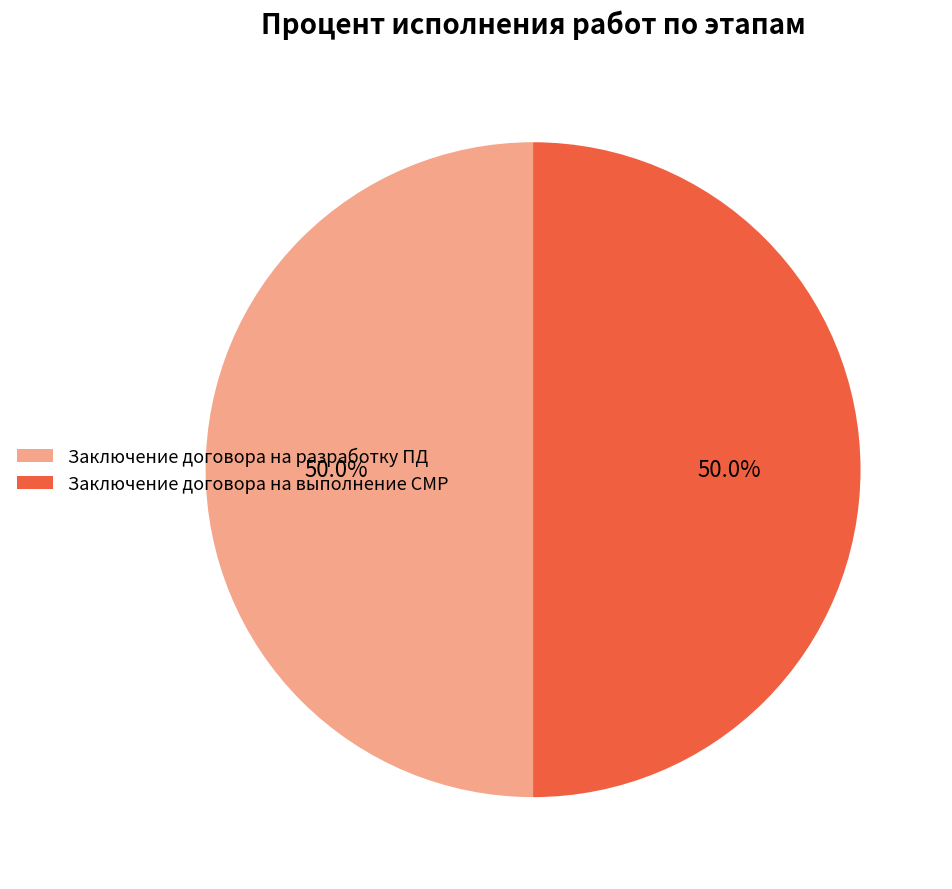

How many slices are in this pie chart?

2